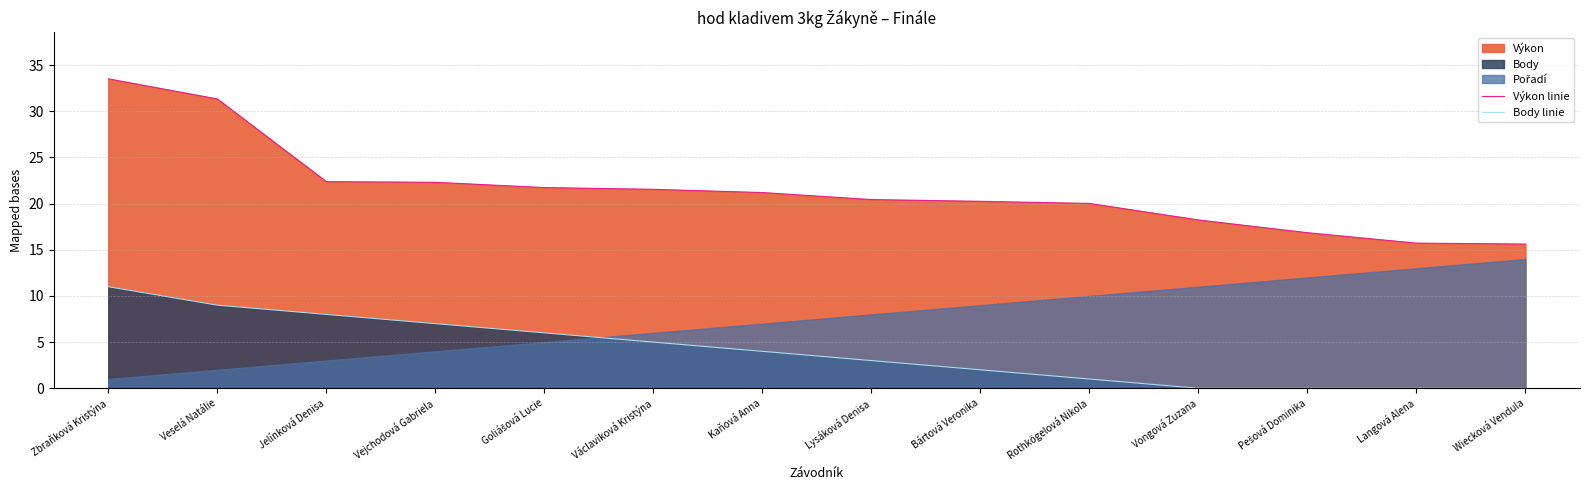

How many lines are shown in the chart?

2